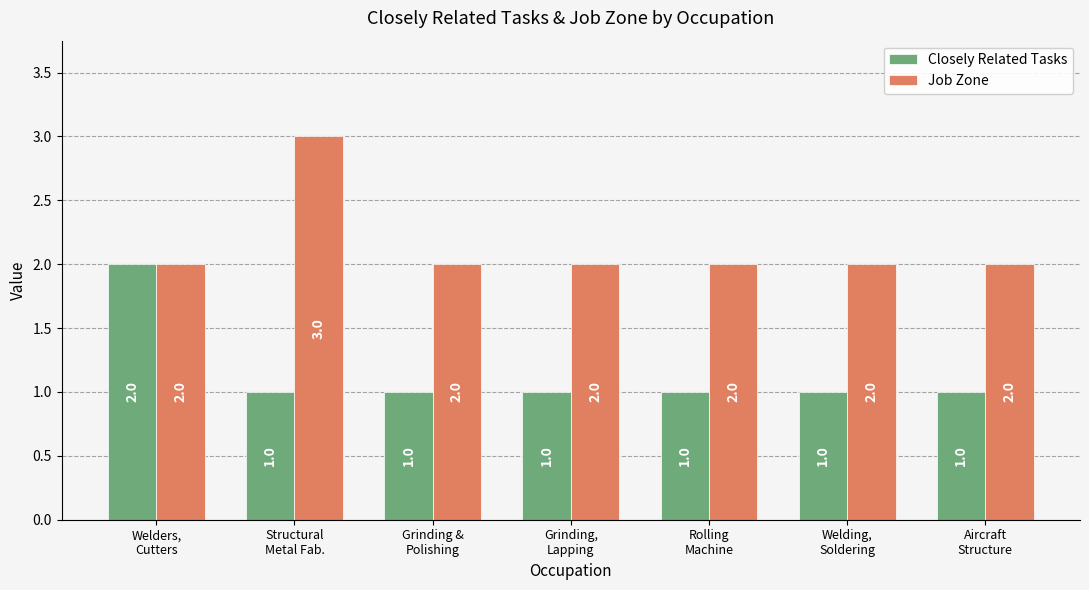

Count the number of data series in this chart.

2